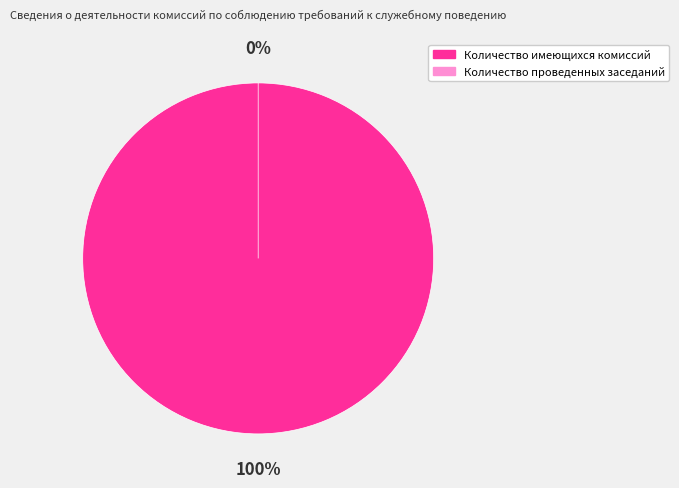

To the nearest percent, what is the difference between the Количество имеющихся комиссий and Количество проведенных заседаний slice percentages?

100%